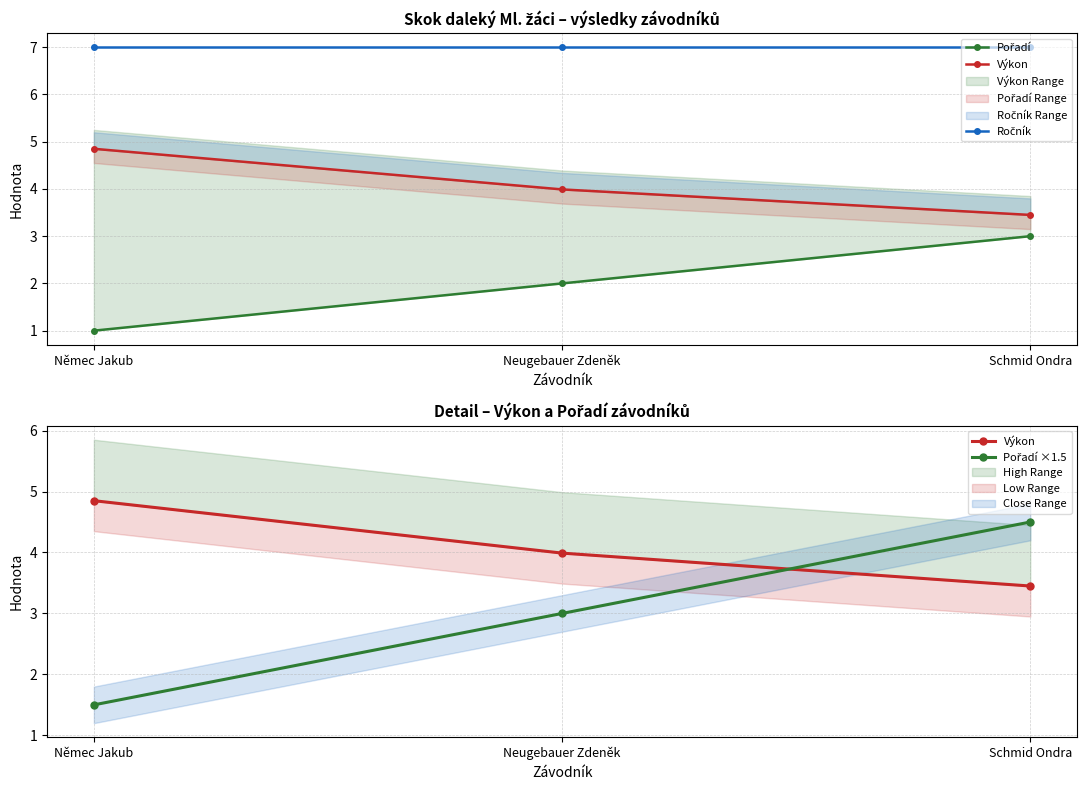

True or false: Výkon has a value of 7.4 at Němec Jakub.

False